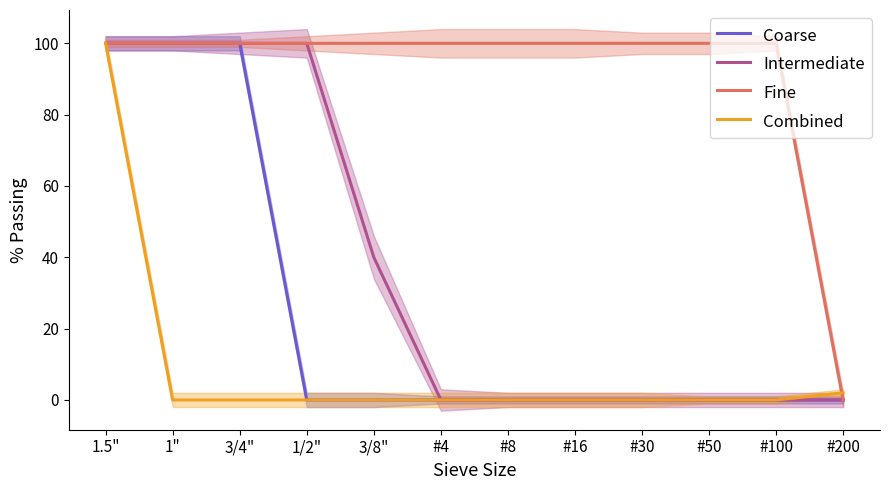

Count the number of categories in the chart.

12